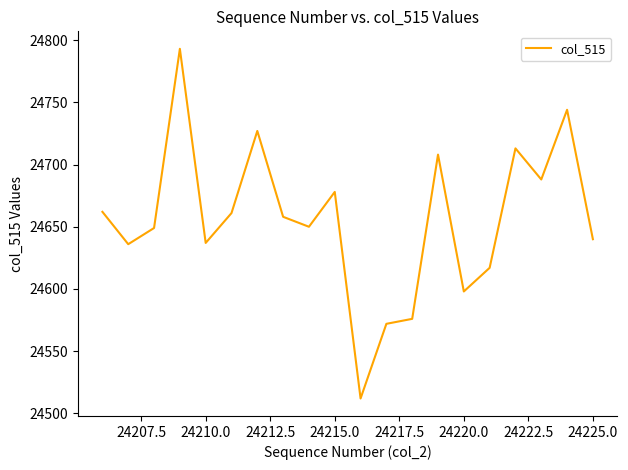

Does the chart display data point markers on the line(s)?

No